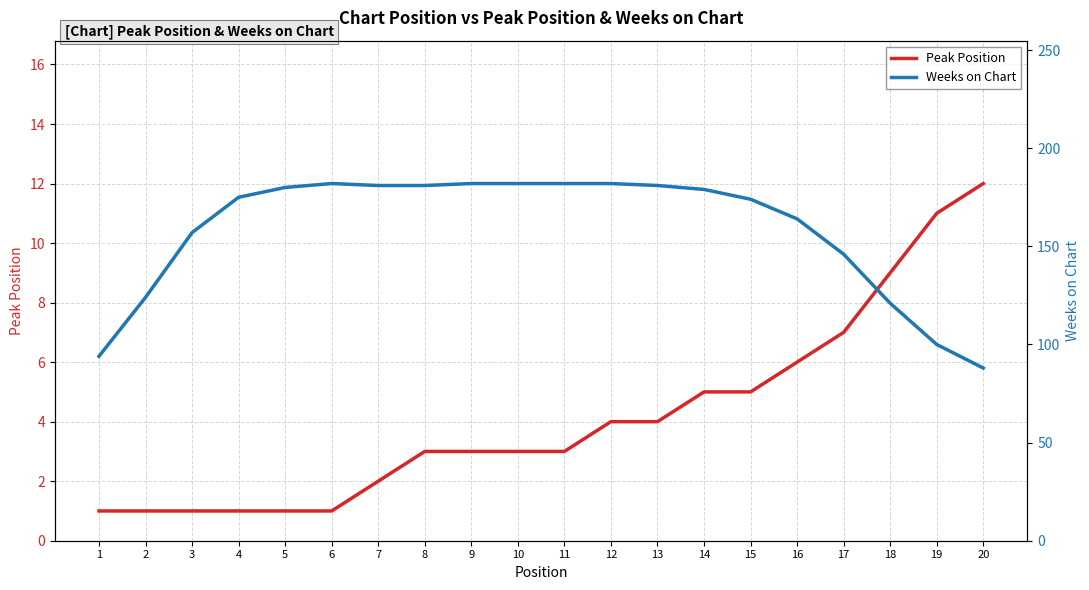

The Weeks on Chart series shows 51 at 5. True or false?

False